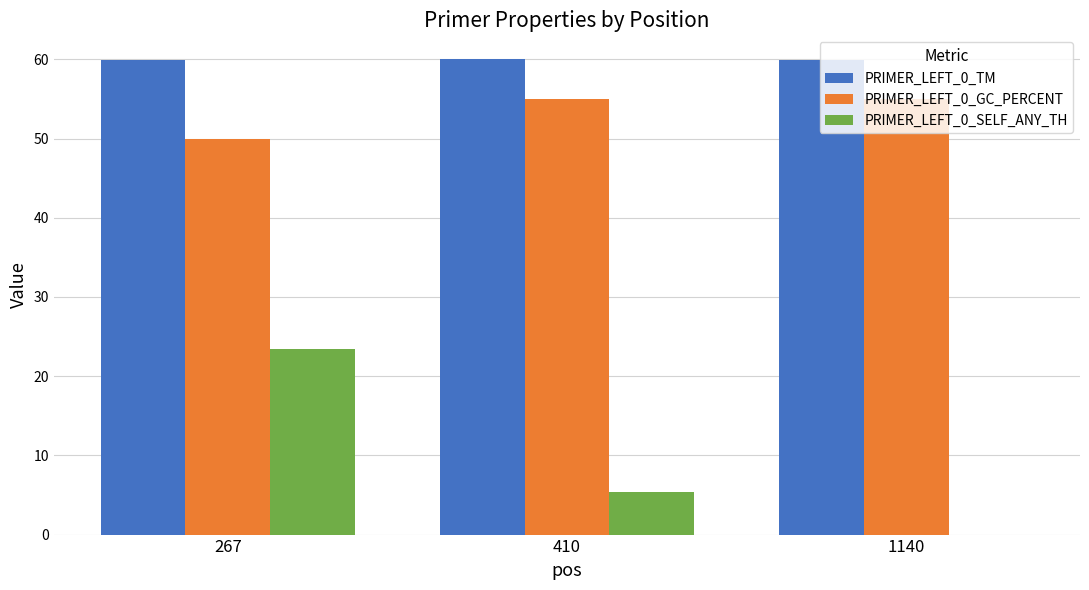

How many values in PRIMER_LEFT_0_SELF_ANY_TH are above zero?

2